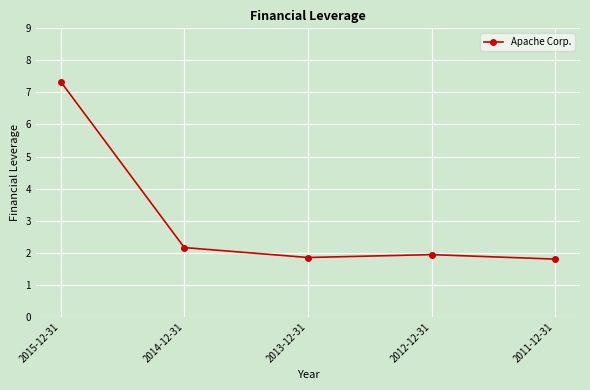

What is the label of the 2nd point from the right?

2012-12-31